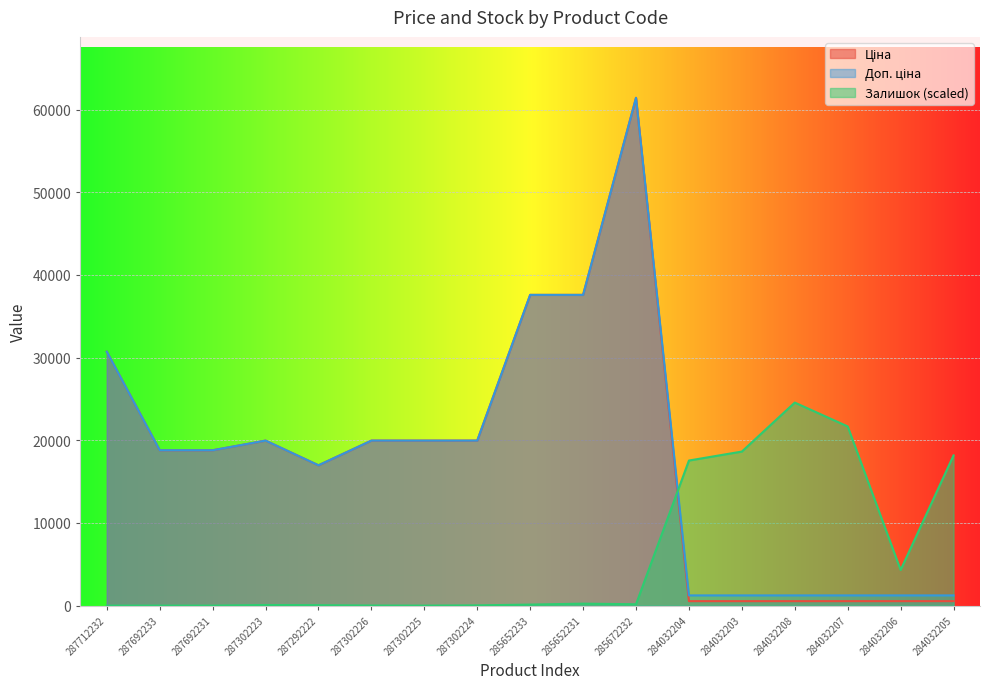

How many lines are shown in the chart?

3